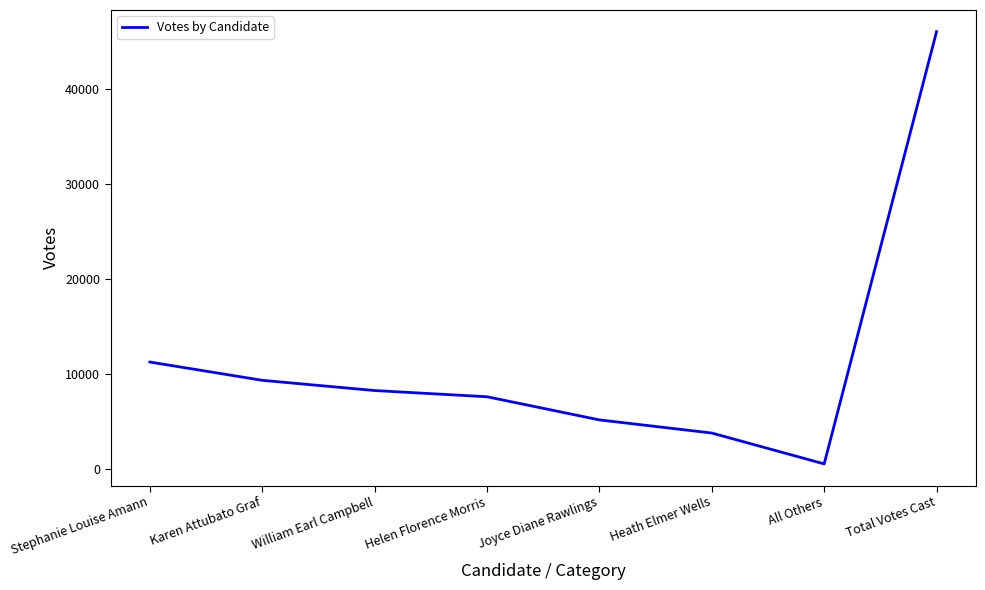

True or false: there are more than 2 points higher than both neighbors.

False